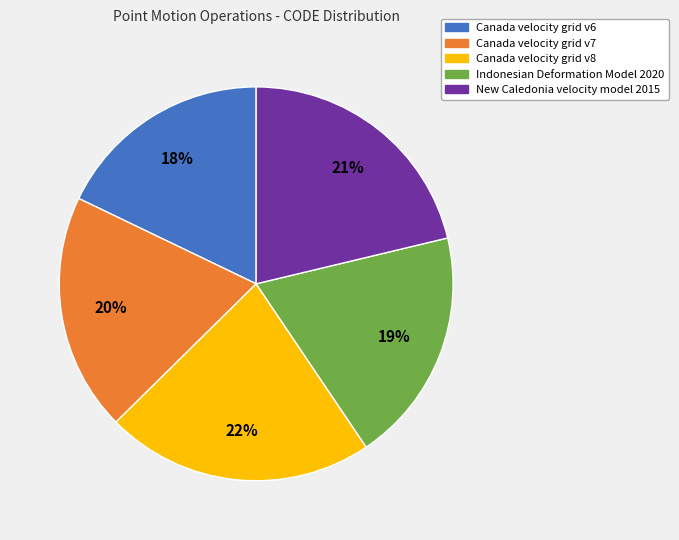

Is there any slice that represents more than half of the pie?

No